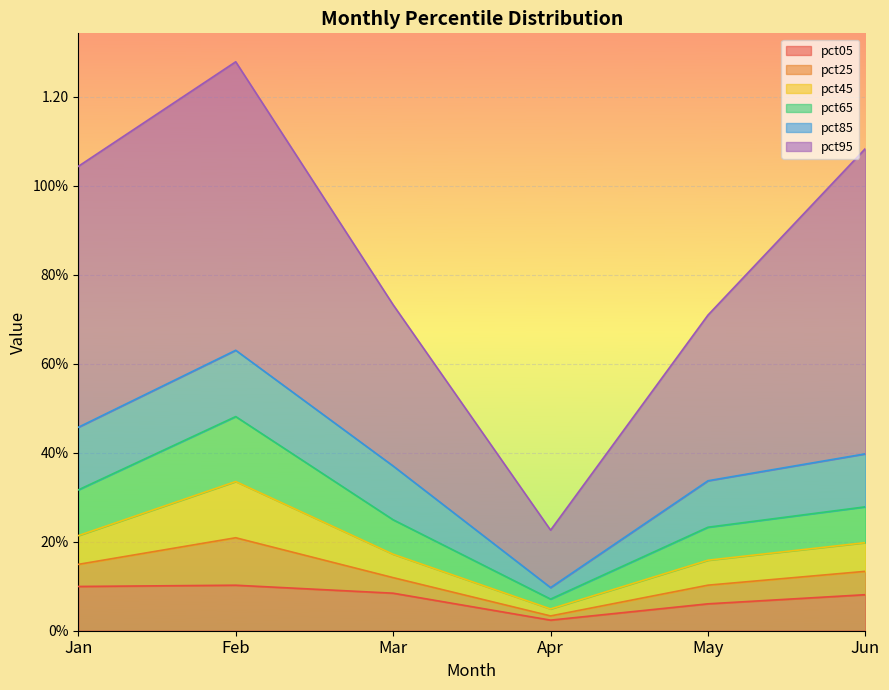

What is the approximate value of pct65 at Jun?

0.3